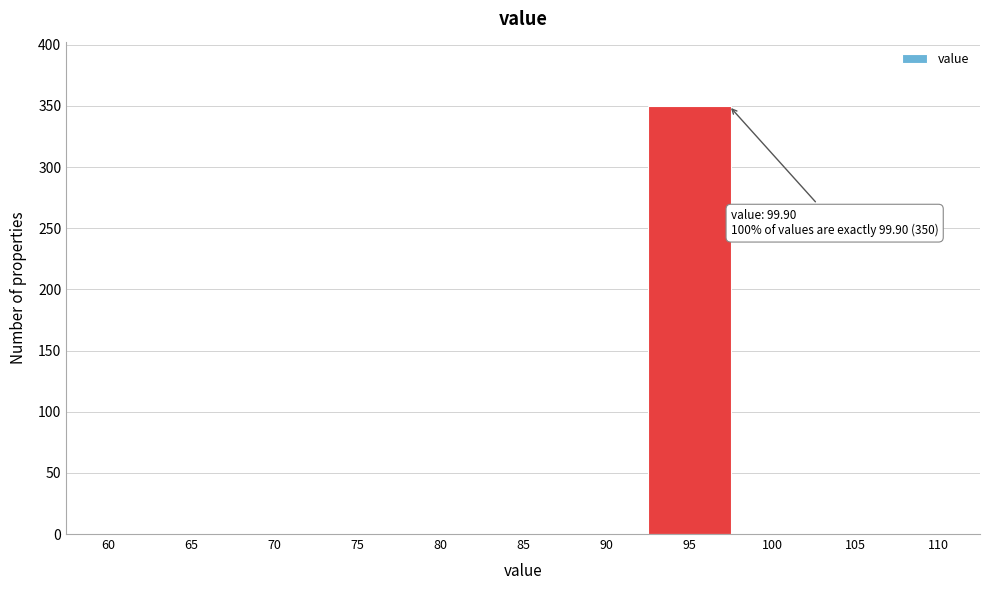

Reading left to right, list all the values displayed in this chart.

60=0	65=0	70=0	75=0	80=0	85=0	90=0	95=350	100=0	105=0	110=0